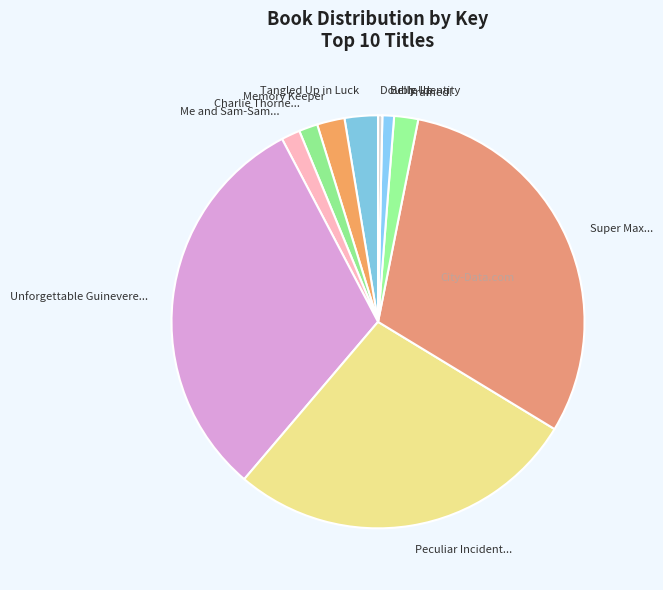

Is the sum of Super Max... and Memory Keeper greater than half?

No